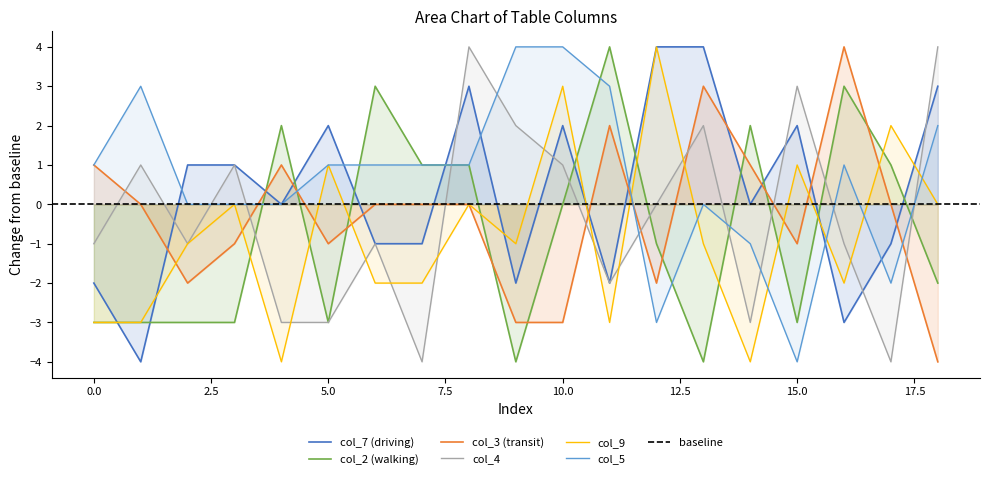

What is the difference between the highest and lowest values at 7?

5